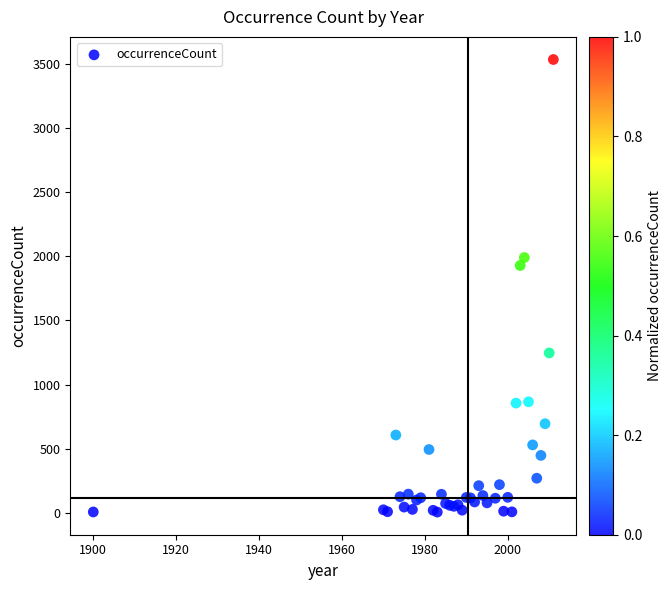

What Y value in the scatter plot is closest to 1770?

1929